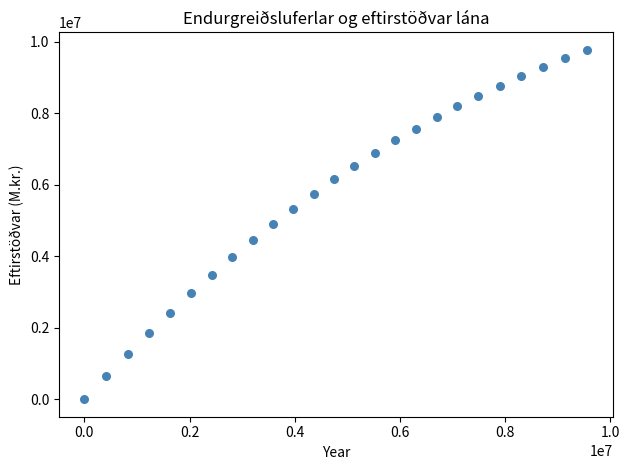

What is the range of Y values (max minus min)?

9775609.7